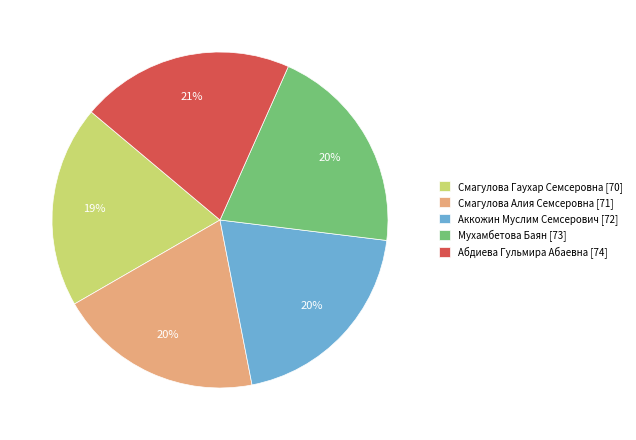

True or false: Абдиева Гульмира Абаевна accounts for 21% of the total.

True